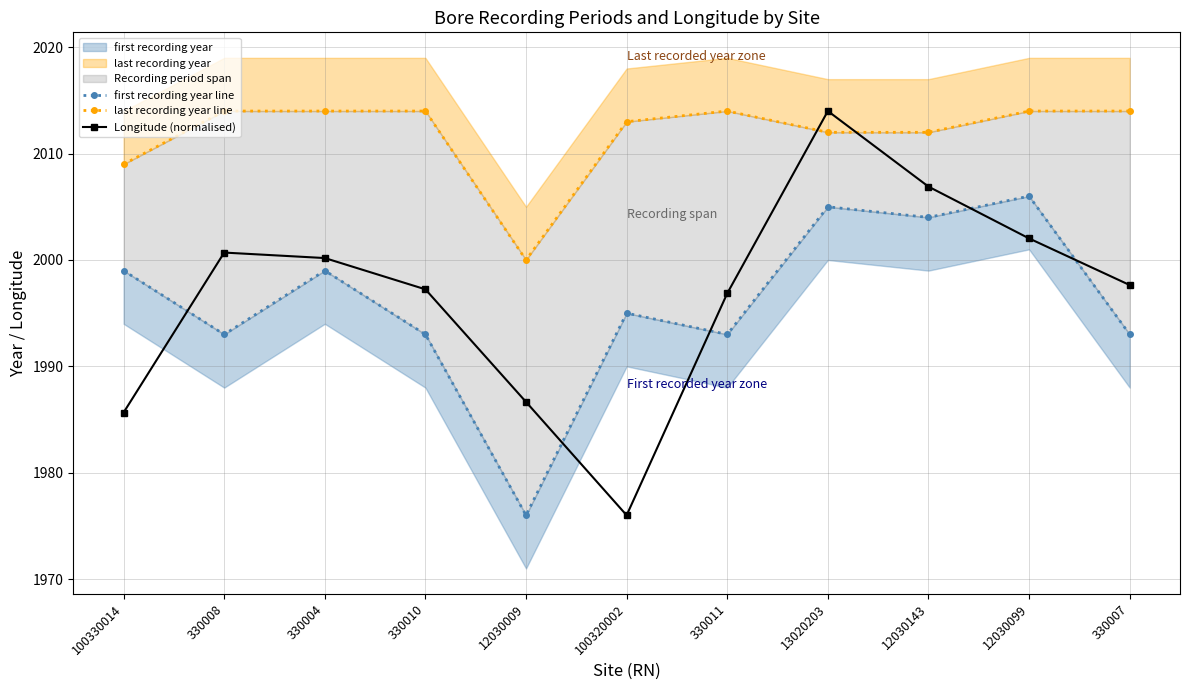

At how many categories does at least one series exceed 2011?

9